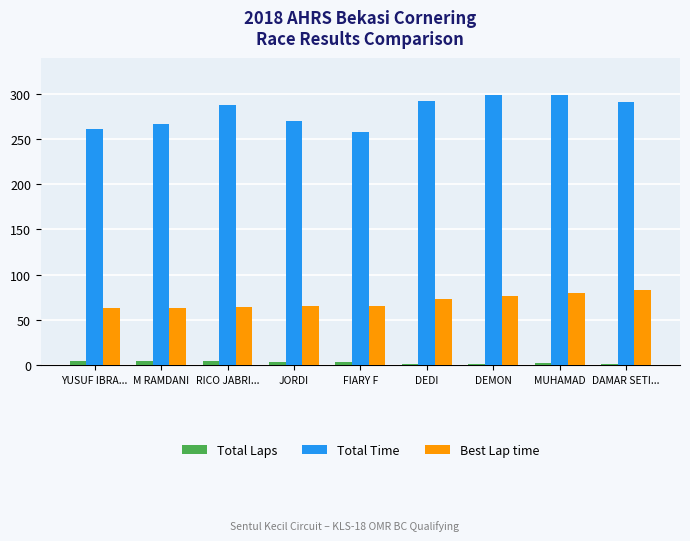

Which series has the largest total across all categories?

Total Time